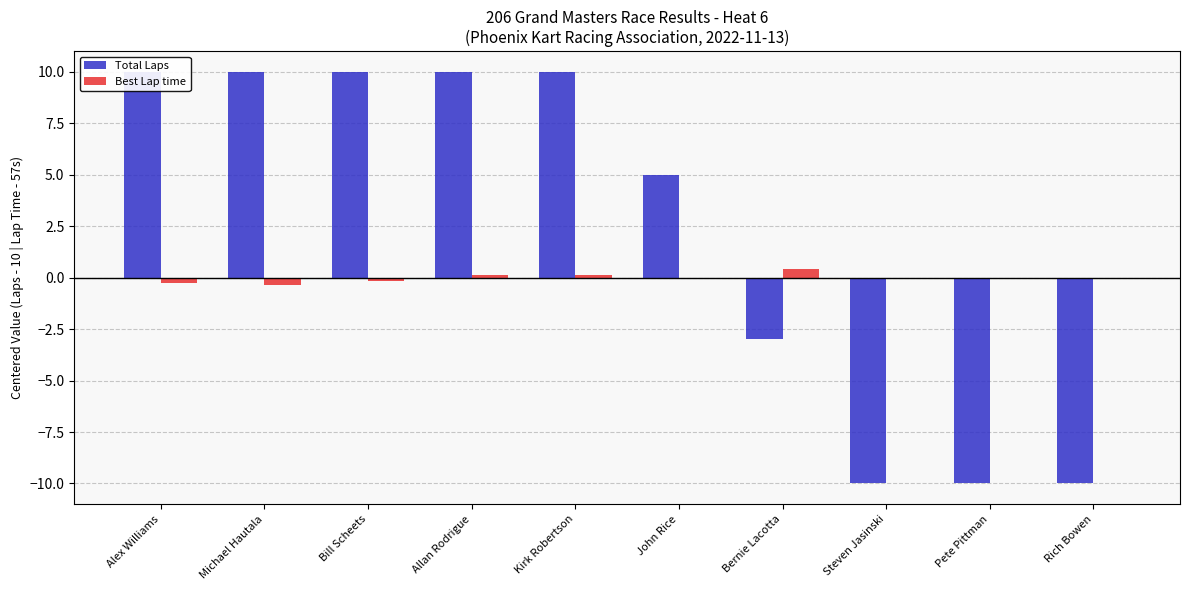

Is it true that Total Laps equals -1.1 at Bernie Lacotta?

False